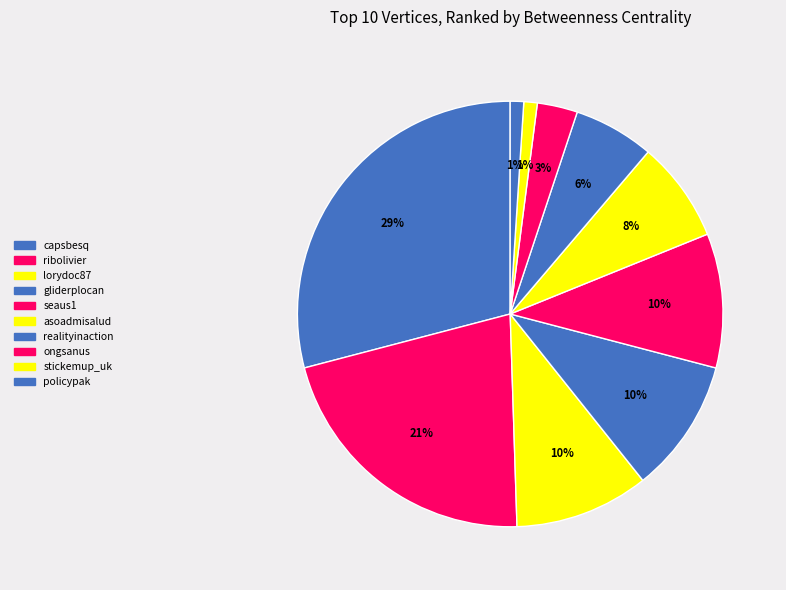

Does gliderplocan account for over 50% of the chart?

No